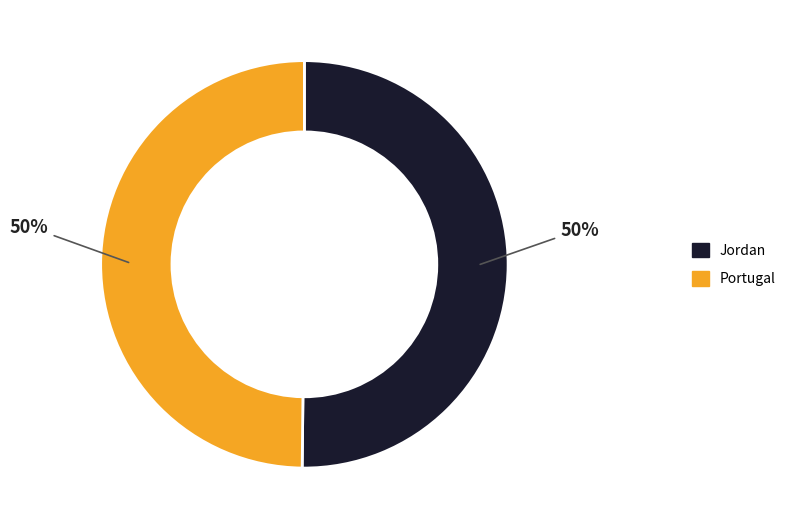

True or false: Jordan accounts for 50% of the total.

True